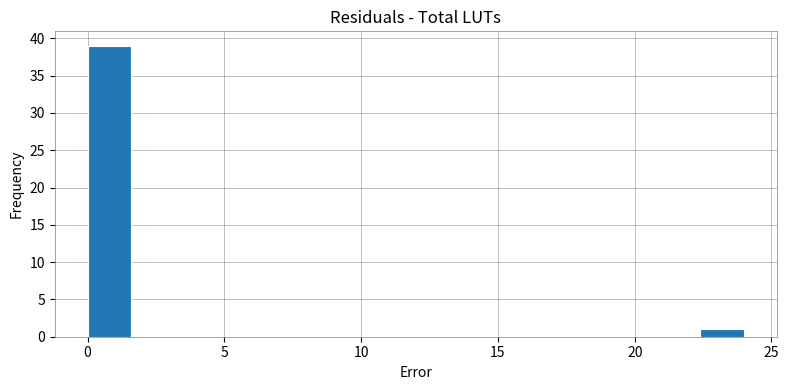

Around what value on the x-axis is the tallest bar? Give the approximate position of its centre, as read against the axis.

1.0